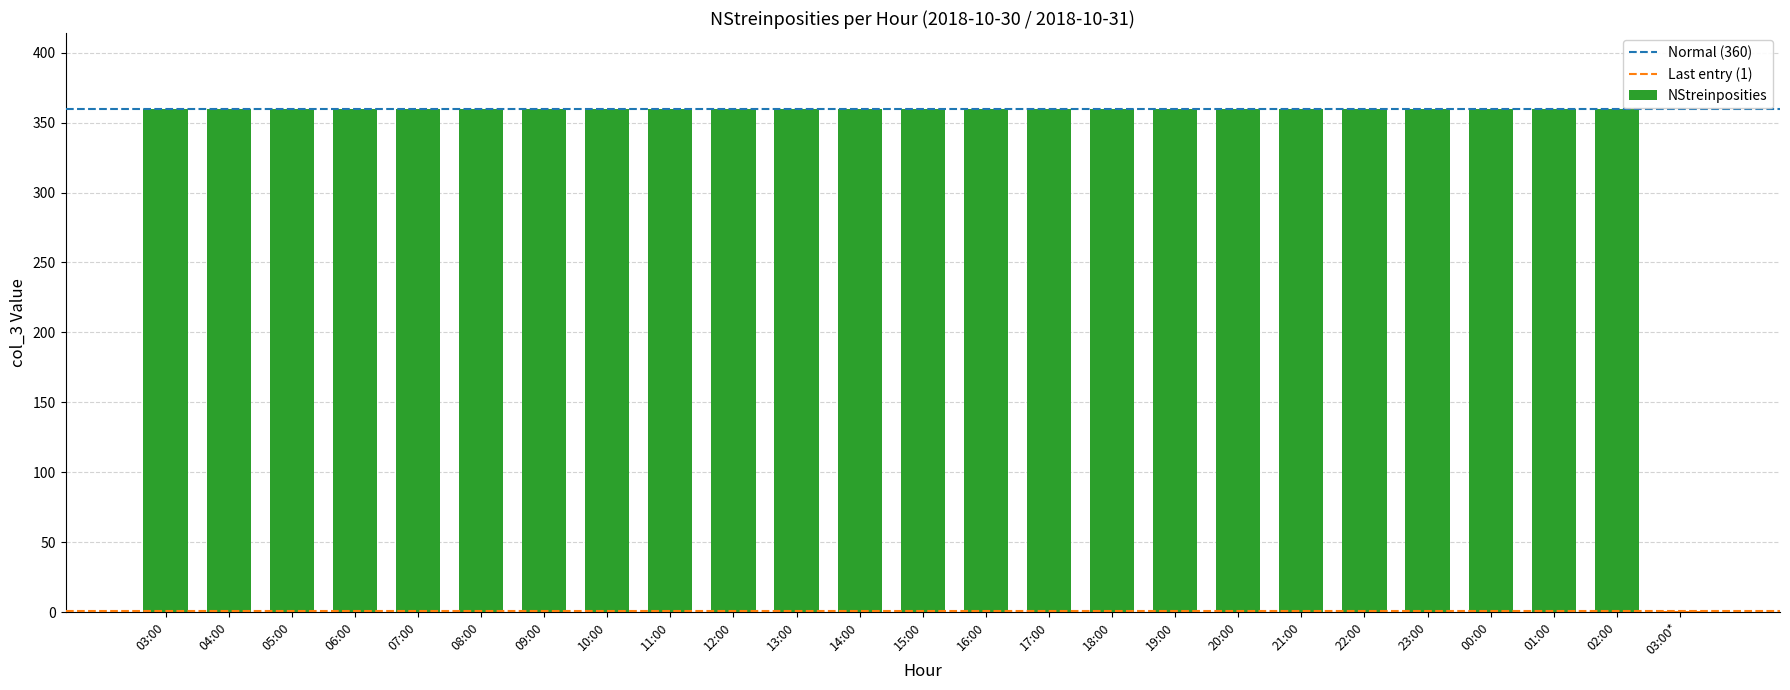

What is the sum of all values?

8641